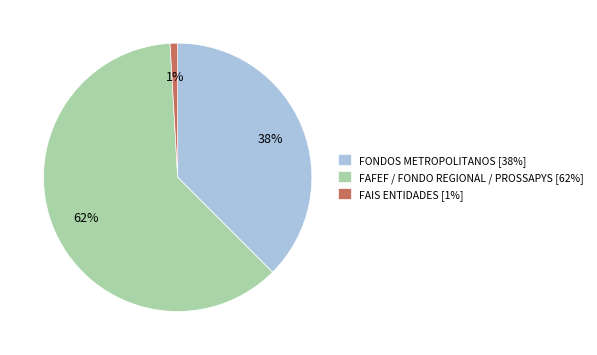

How many segments does this pie chart have?

3